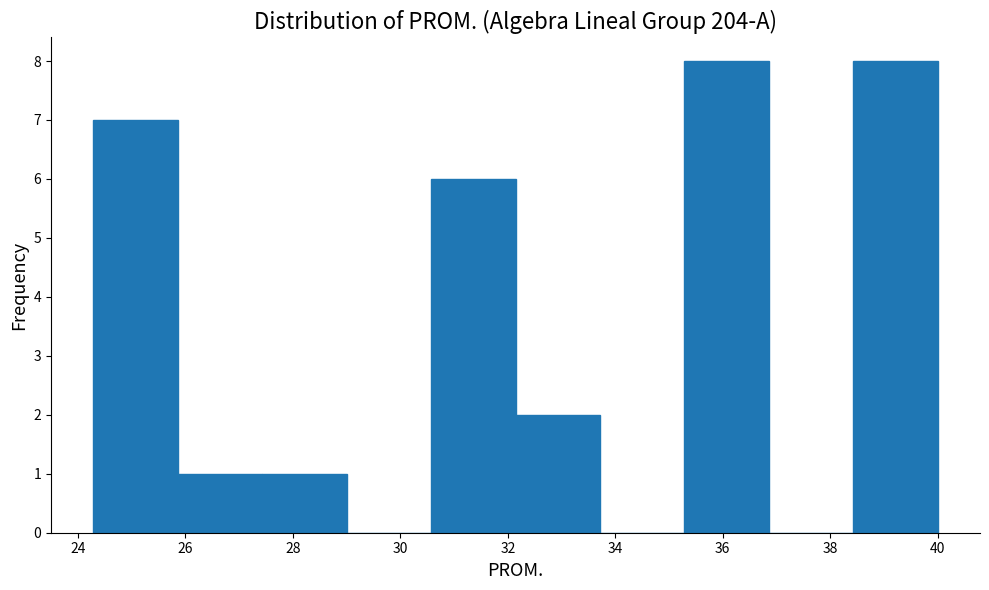

Reading left to right, transcribe this chart: for each bar, give the range it covers on the x-axis and its height. Neither the bar edges nor the heights are printed on the chart, so give them approximately, as read against the axes.

24.2 to 25.8: 7
25.8 to 27.4: 1
27.4 to 29.0: 1
29.0 to 30.6: 0
30.6 to 32.2: 6
32.2 to 33.8: 2
33.8 to 35.2: 0
35.2 to 36.8: 8
36.8 to 38.4: 0
38.4 to 40.0: 8